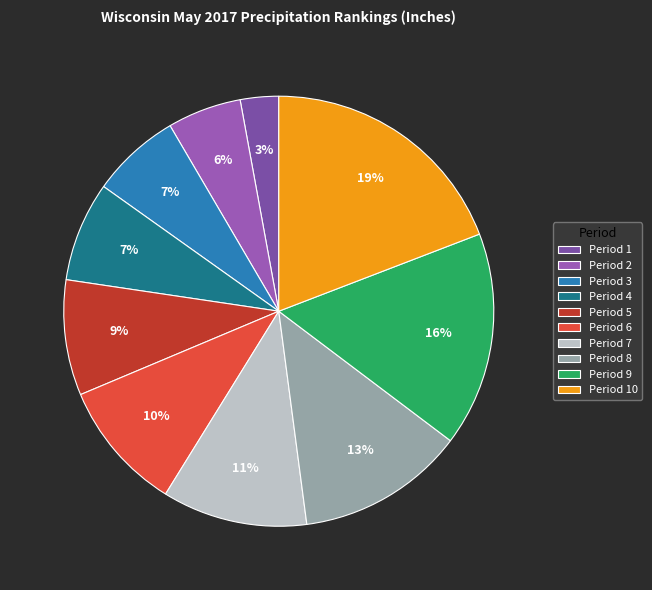

How many segments does this pie chart have?

10